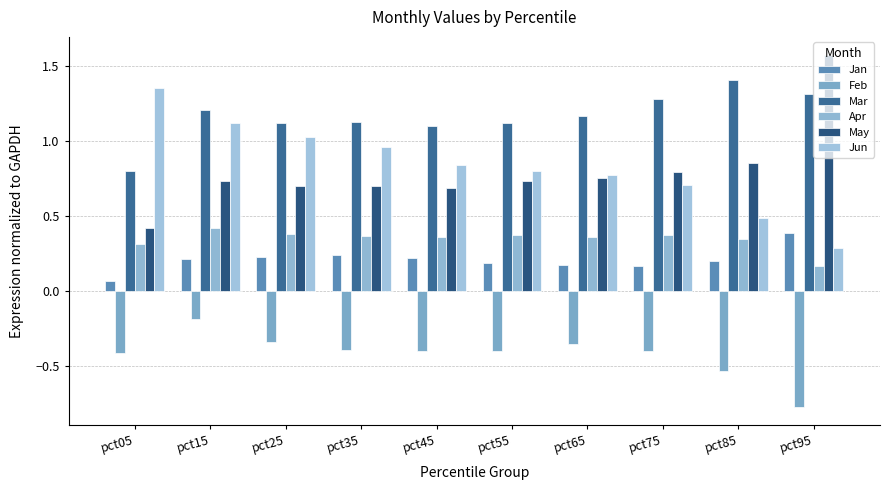

Where is Jan nearest to the value 0?

pct05